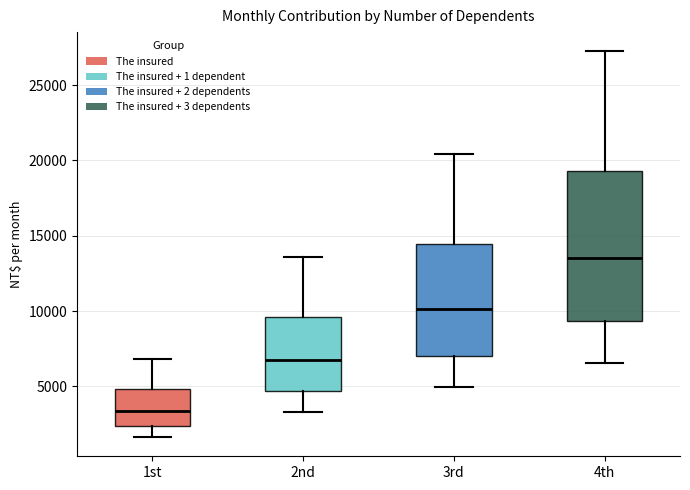

Which box's median line is the highest?

4th